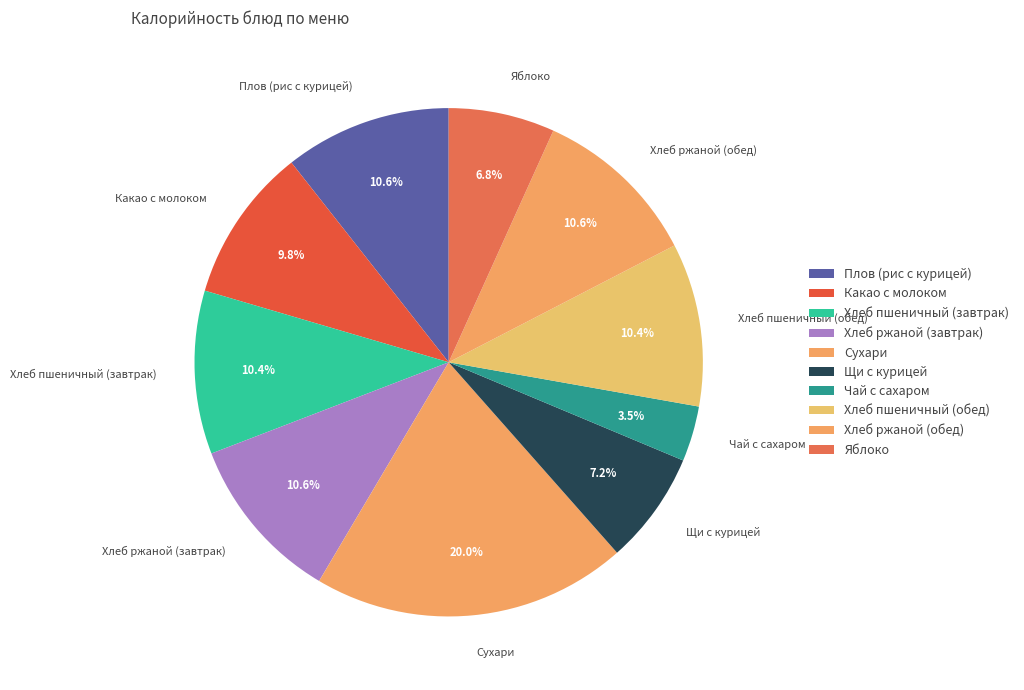

To the nearest percent, what is the difference between the largest and smallest slice percentages?

17%